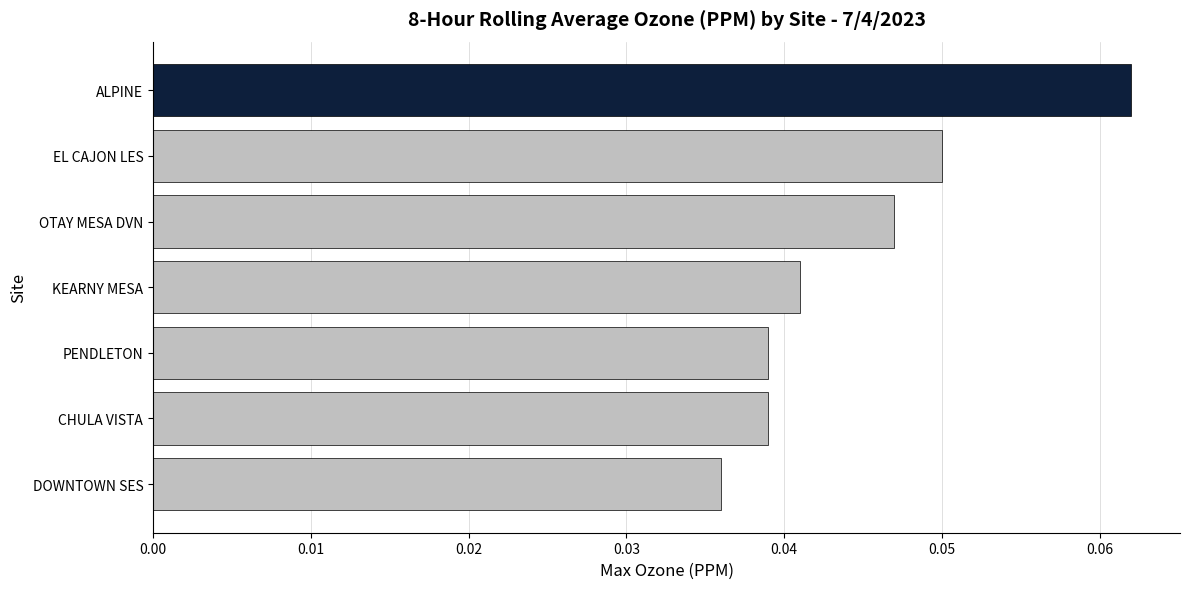

Between EL CAJON LES and CHULA VISTA, which is larger?

EL CAJON LES